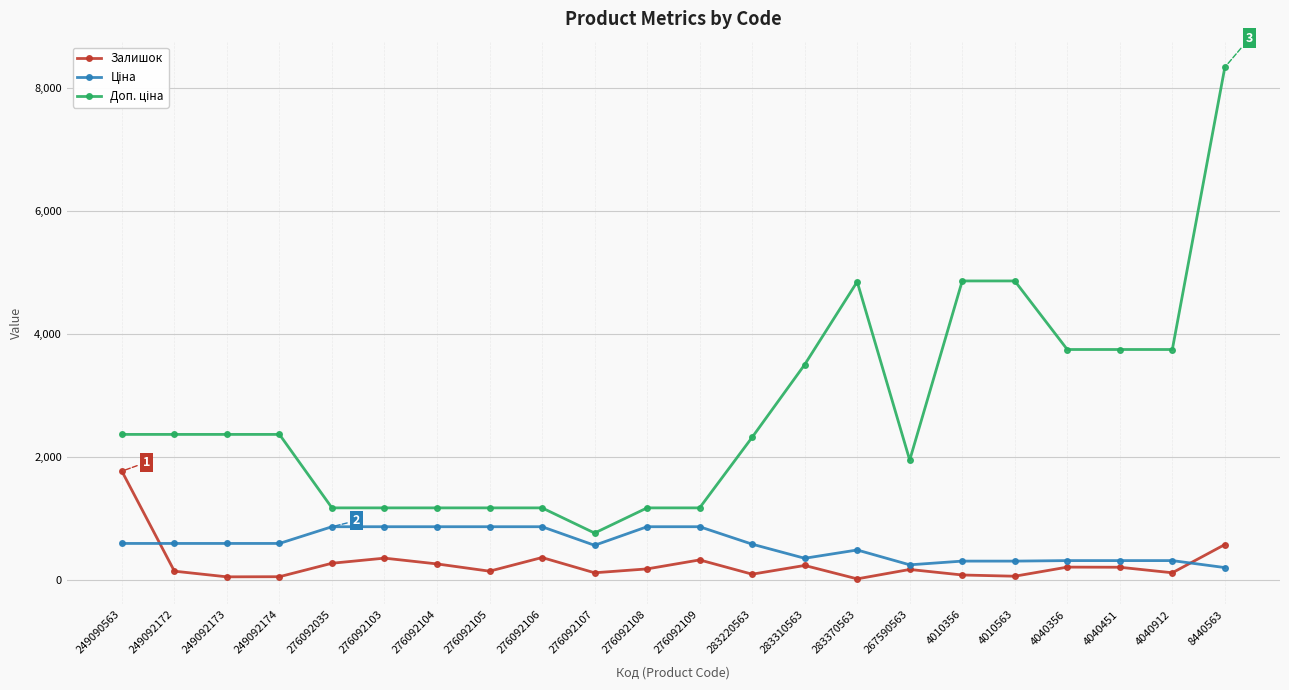

What value does the Залишок series have at 249090563?

1766.0